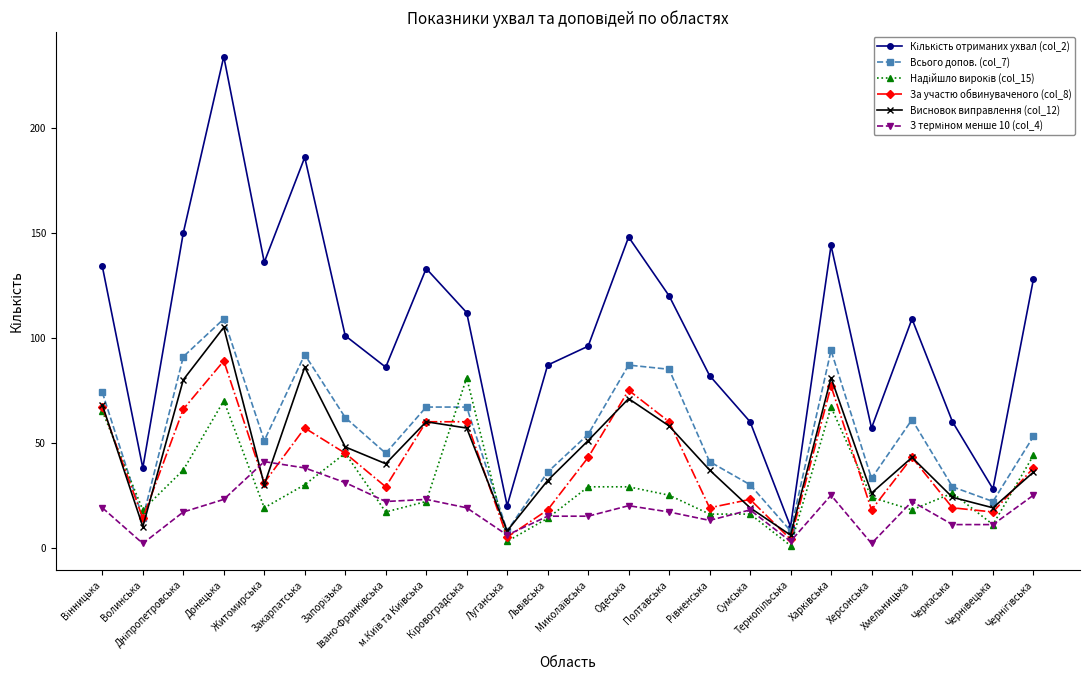

What is the maximum value shown in the chart?

234